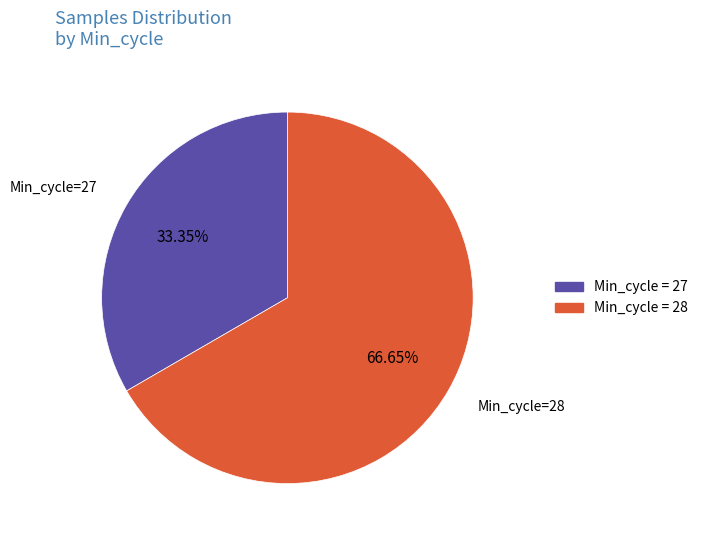

Rank the categories by value from highest to lowest.

Min_cycle = 28, Min_cycle = 27